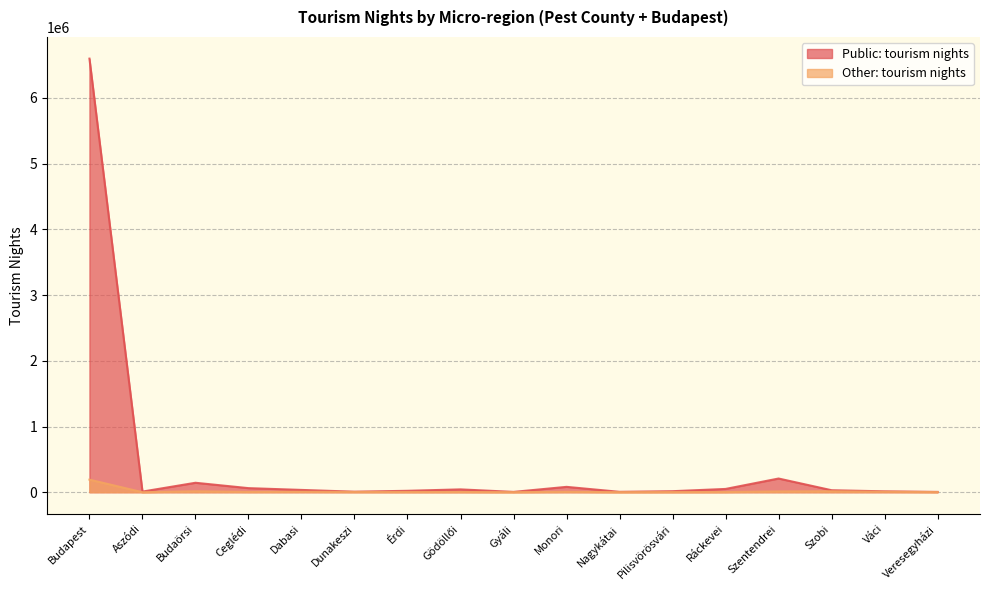

List the labels in order of Public: tourism nights value, largest first.

Budapest, Szentendrei, Budaörsi, Monori, Ceglédi, Ráckevei, Gödöllői, Dabasi, Szobi, Érdi, Pilisvörösvári, Váci, Aszódi, Dunakeszi, Nagykátai, Gyáli, Veresegyházi